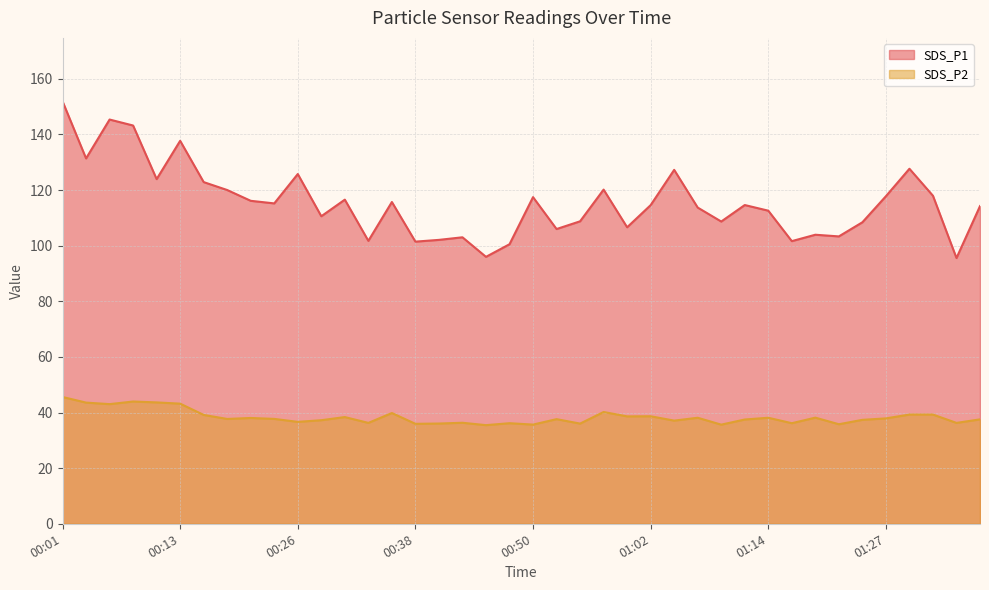

How many series are shown in this chart?

2